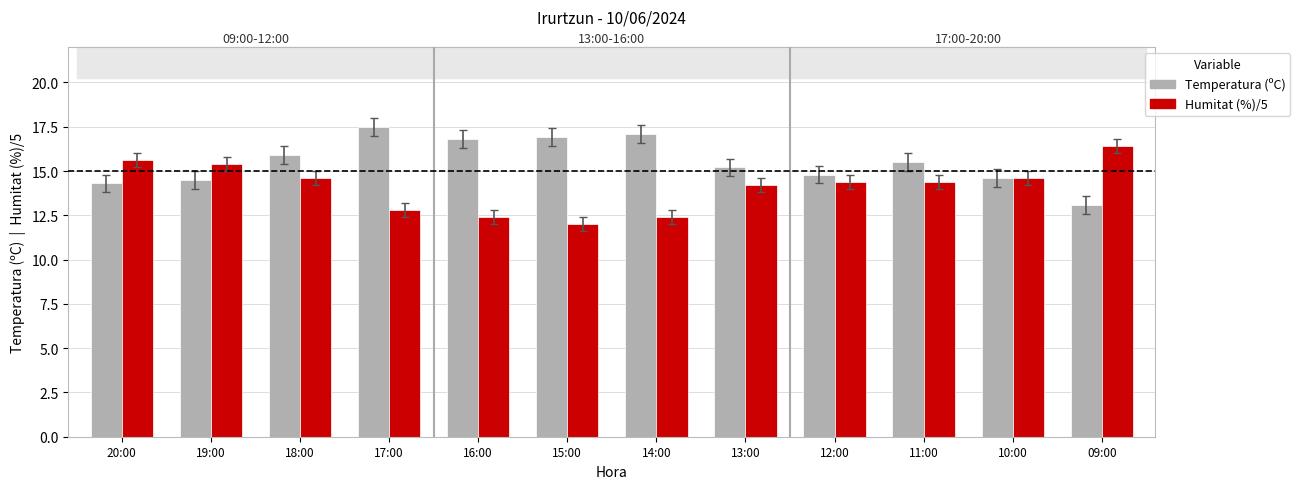

Reading right to left, extract all data points from this chart.

Temperatura (ºC): 09:00=13.1	10:00=14.6	11:00=15.5	12:00=14.8	13:00=15.2	14:00=17.1	15:00=16.9	16:00=16.8	17:00=17.5	18:00=15.9	19:00=14.5	20:00=14.3
Humitat (%)/5: 09:00=16.4	10:00=14.6	11:00=14.4	12:00=14.4	13:00=14.2	14:00=12.4	15:00=12.0	16:00=12.4	17:00=12.8	18:00=14.6	19:00=15.4	20:00=15.6